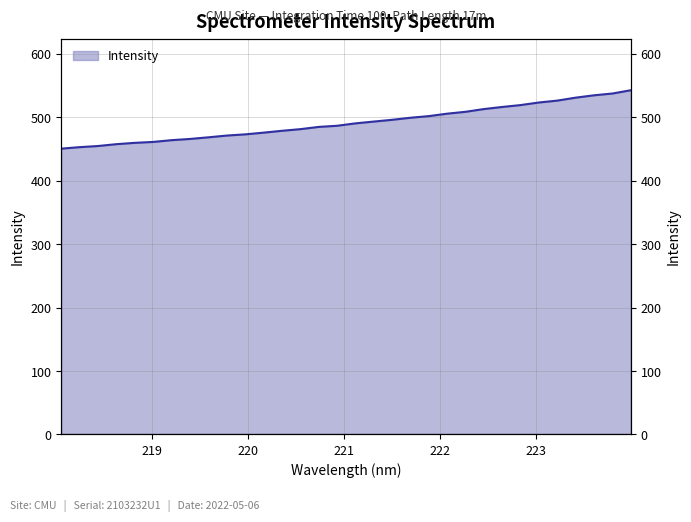

Reading left to right, what are all the values shown in this chart?

450.5	452.8	454.6	457.5	459.6	461.0	463.8	465.7	468.3	471.1	473.0	475.7	478.6	481.2	484.7	486.5	490.3	493.1	495.9	499.2	501.7	505.6	508.5	512.8	516.2	519.1	523.2	526.2	530.8	534.5	537.3	542.5